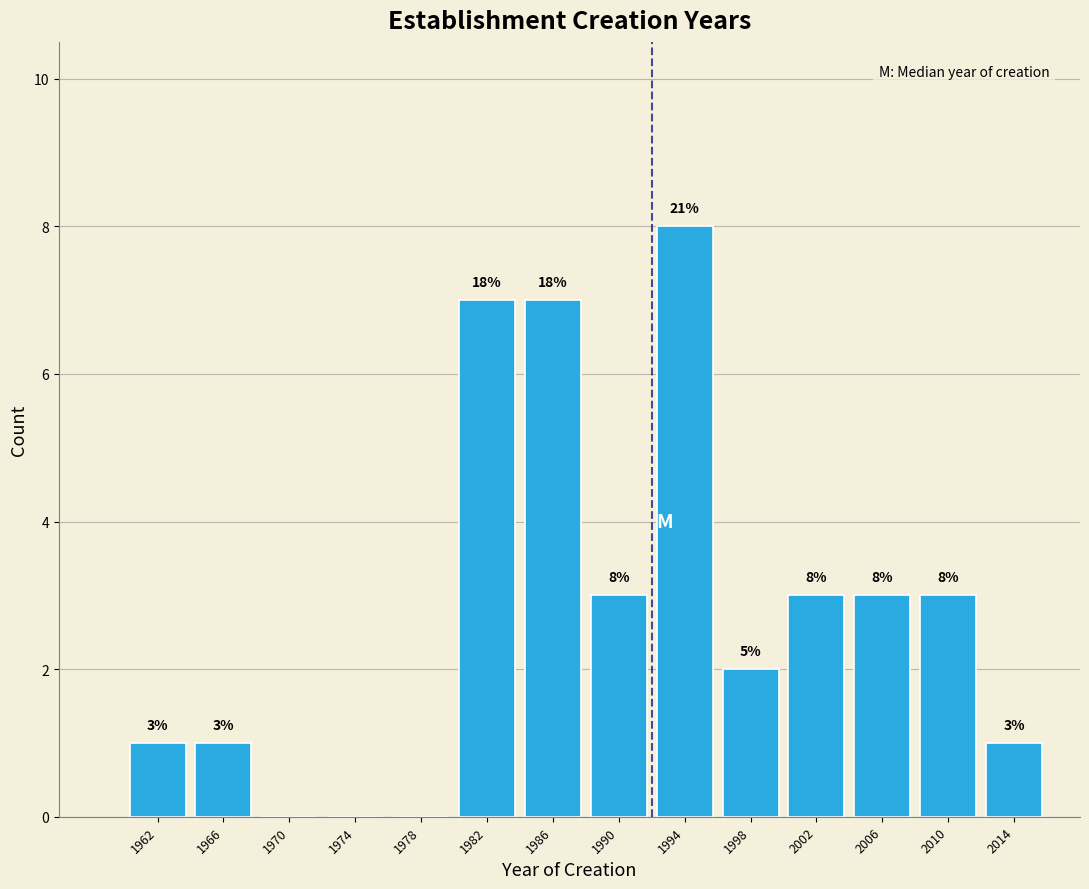

Which range on the x-axis has the tallest bar?

1992 to 1996